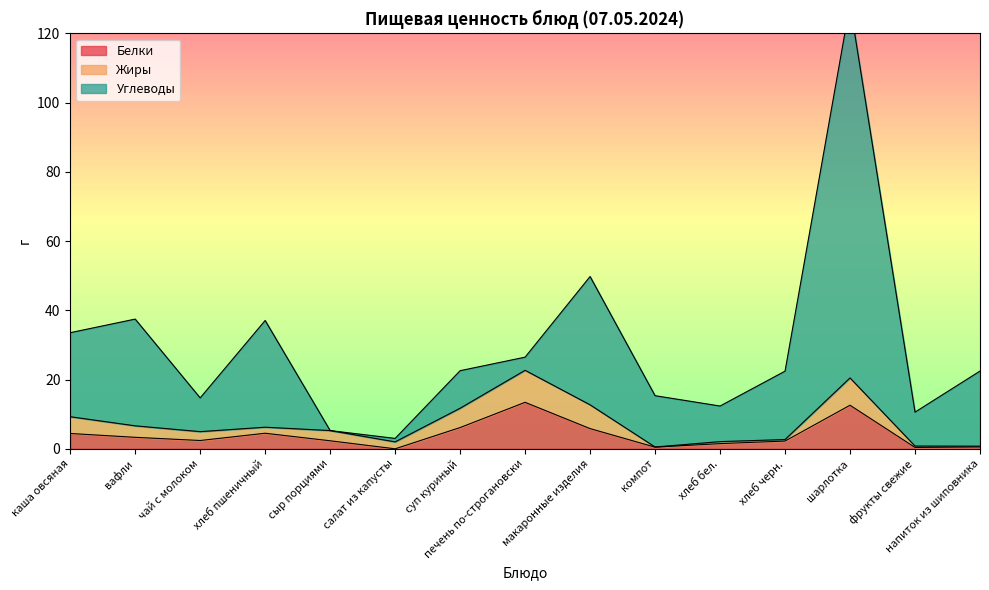

Which category has the lowest value in the Жиры series?

компот